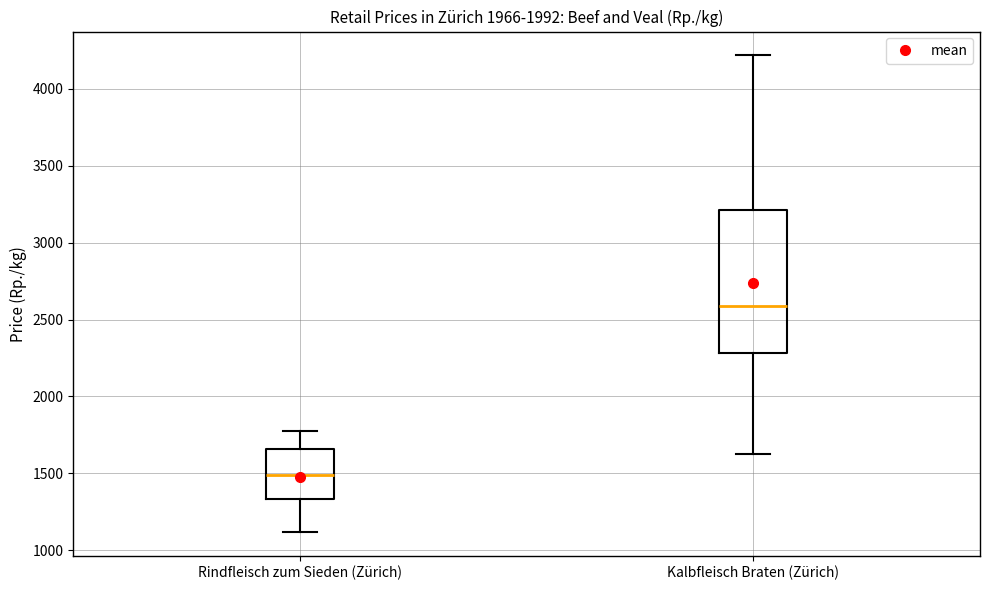

Which box's median line is the lowest?

Rindfleisch zum Sieden (Zürich)